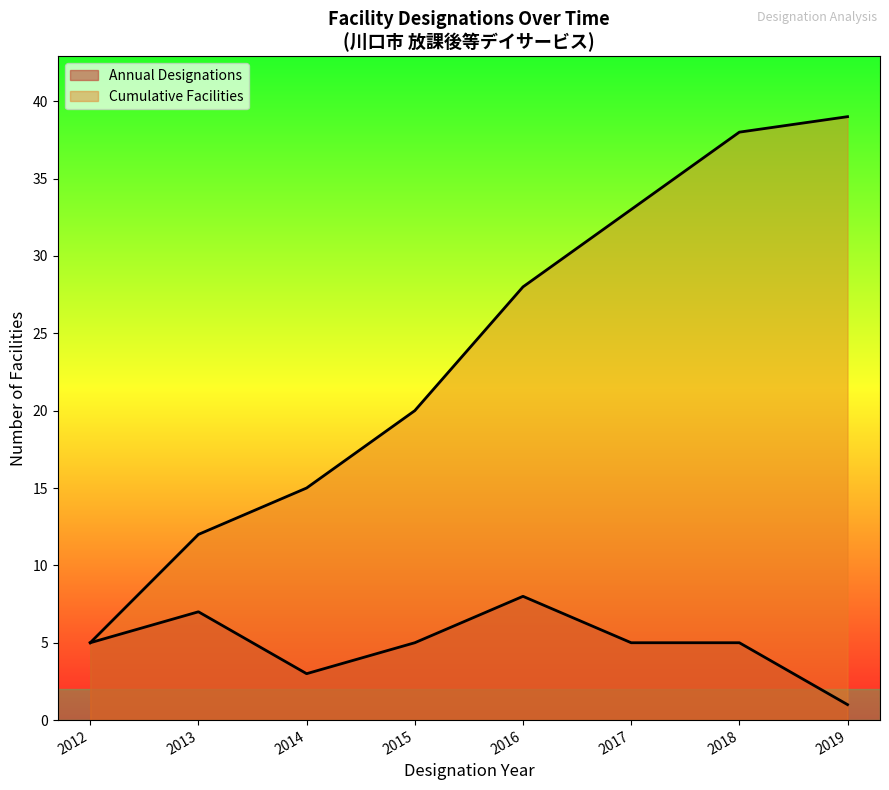

True or false: Cumulative Count has more than 0 points higher than both neighbors.

False